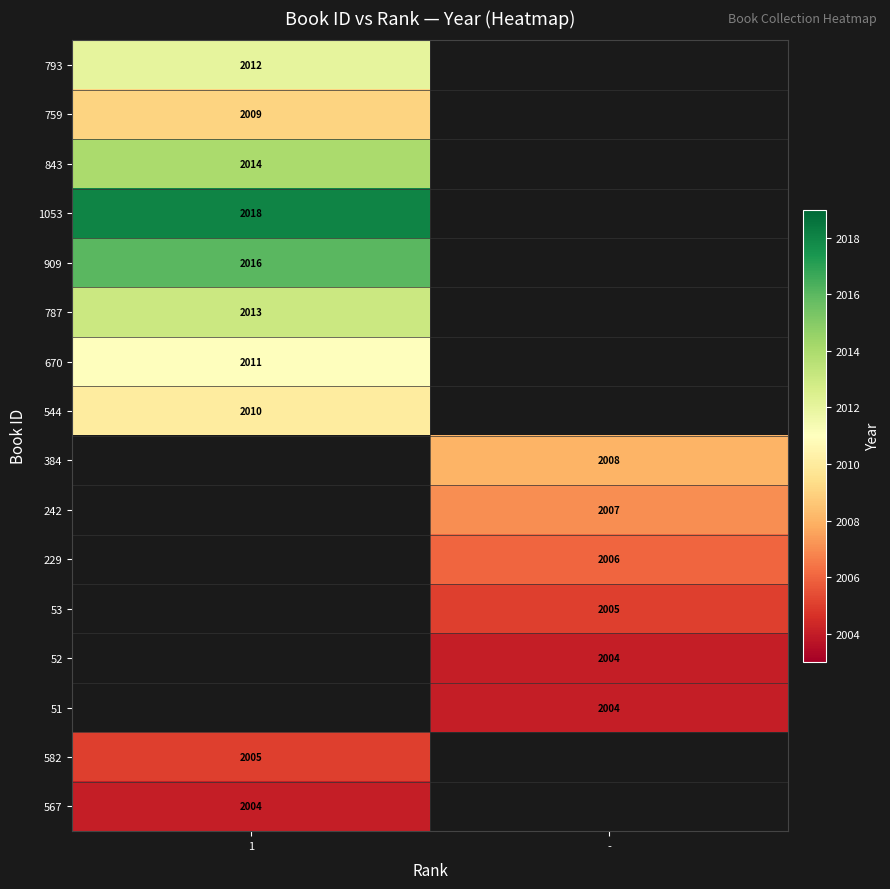

Is the value of 544 at 1 greater than the value of 229 at -?

Yes